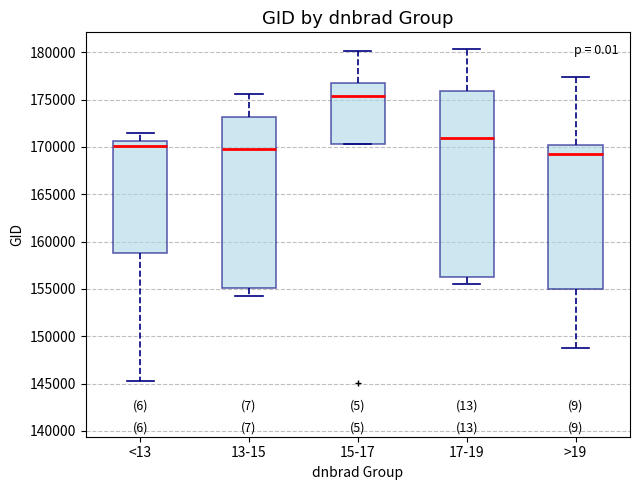

Reading left to right, read every box against the y-axis: the position of its median line, the range the box covers, and the ends of its whiskers. The values are not printed on the chart, so give them approximately, as read against the axis.

<13: median 170000, box 159000 to 170500, whiskers 145000 to 171500
13-15: median 170000, box 155000 to 173000, whiskers 154000 to 175500
15-17: median 175500, box 170500 to 176500, whiskers 170500 to 180000
17-19: median 171000, box 156500 to 176000, whiskers 155500 to 180500
>19: median 169500, box 155000 to 170000, whiskers 148500 to 177500